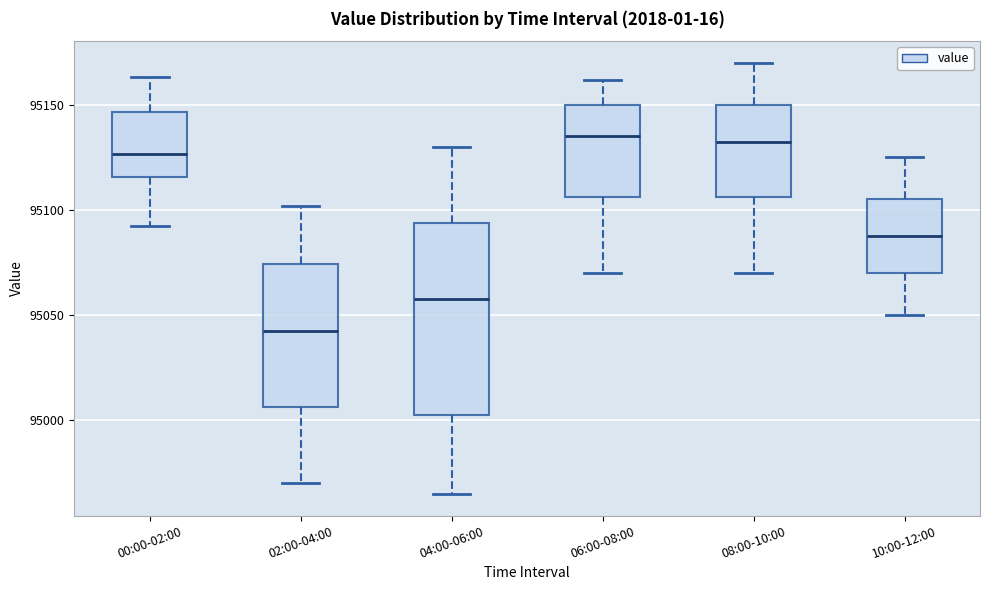

Reading left to right, read every box against the y-axis: the position of its median line, the range the box covers, and the ends of its whiskers. The values are not printed on the chart, so give them approximately, as read against the axis.

00:00-02:00: median 95125, box 95115 to 95145, whiskers 95090 to 95165
02:00-04:00: median 95045, box 95005 to 95075, whiskers 94970 to 95100
04:00-06:00: median 95060, box 95005 to 95095, whiskers 94965 to 95130
06:00-08:00: median 95135, box 95105 to 95150, whiskers 95070 to 95160
08:00-10:00: median 95135, box 95105 to 95150, whiskers 95070 to 95170
10:00-12:00: median 95090, box 95070 to 95105, whiskers 95050 to 95125